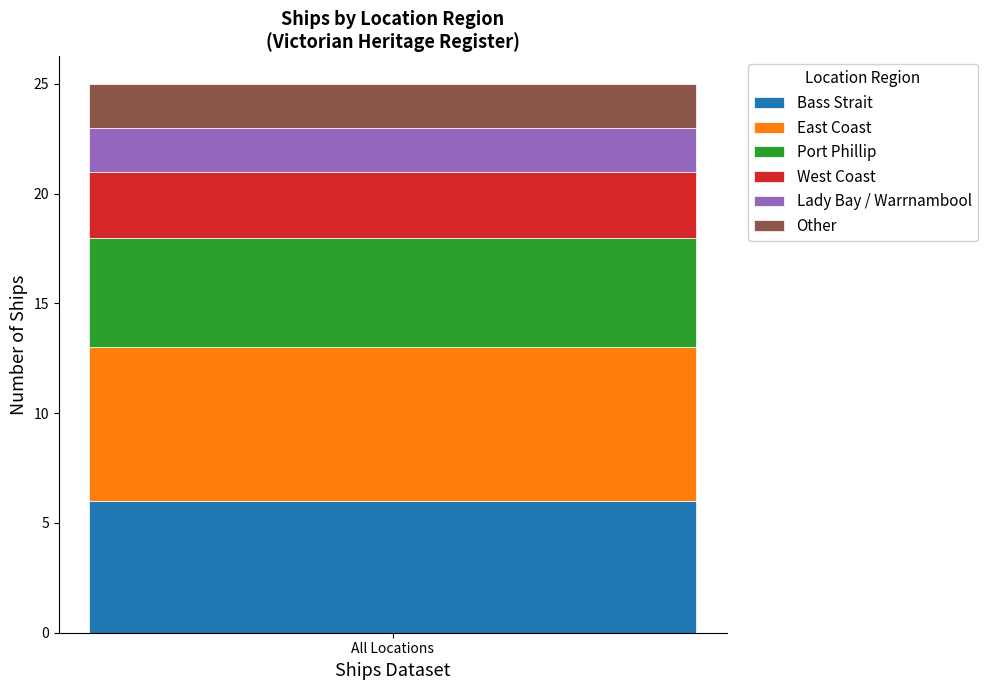

Reading left to right, transcribe the values for Bass Strait.

6